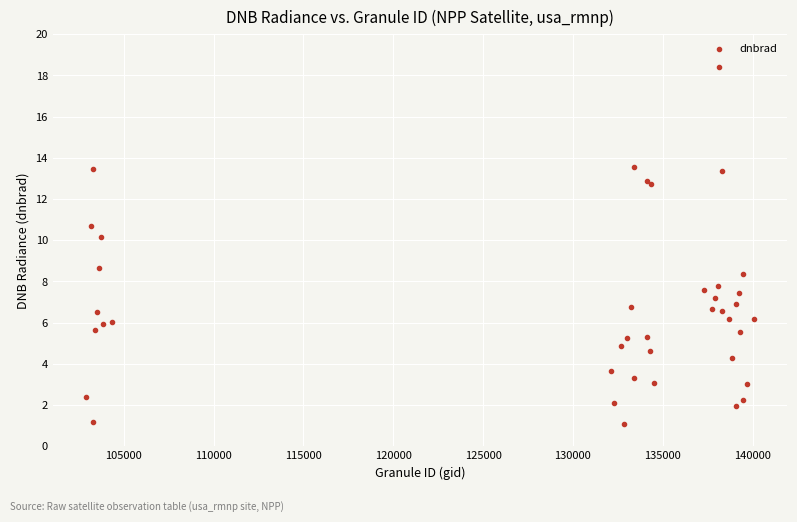

What Y value in the scatter plot is closest to 9?

8.6